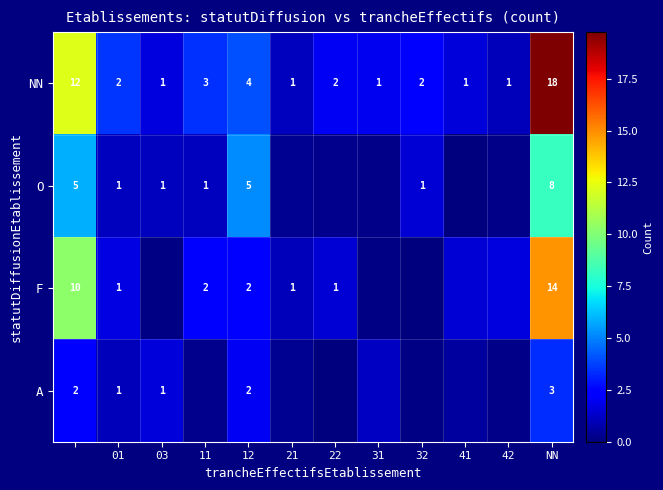

List the series in order of their overall mean, lowest first.

A, O, F, NN